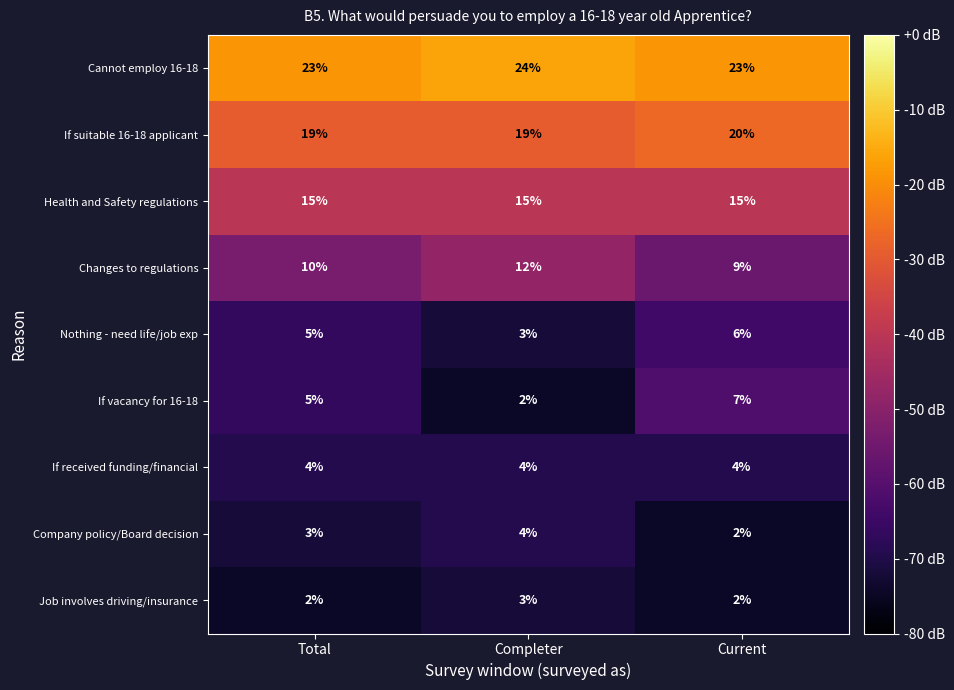

What is the maximum value shown in the chart?

24